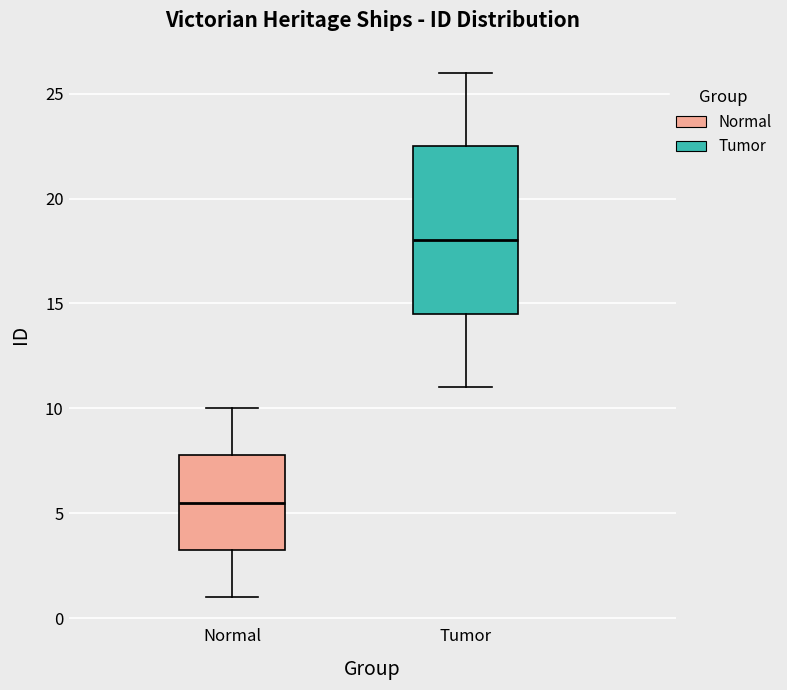

Reading left to right, read every box against the y-axis: the position of its median line, the range the box covers, and the ends of its whiskers. The values are not printed on the chart, so give them approximately, as read against the axis.

Normal: median 5.5, box 3.5 to 8.0, whiskers 1.0 to 10.0
Tumor: median 18.0, box 14.5 to 22.5, whiskers 11.0 to 26.0